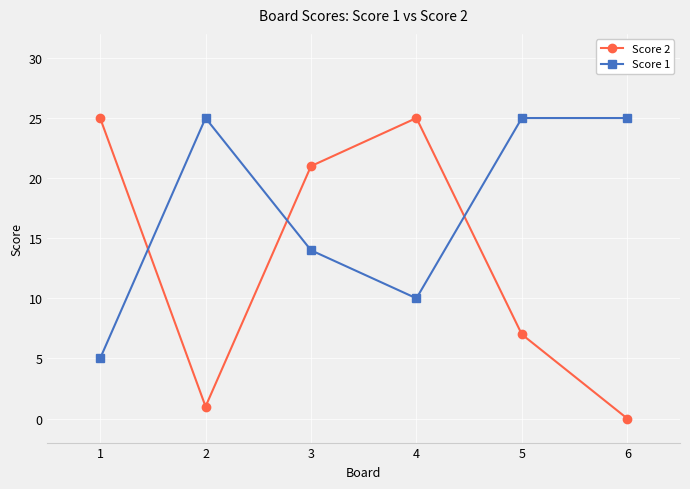

At 6, list the series in order from largest to smallest.

Score 1, Score 2